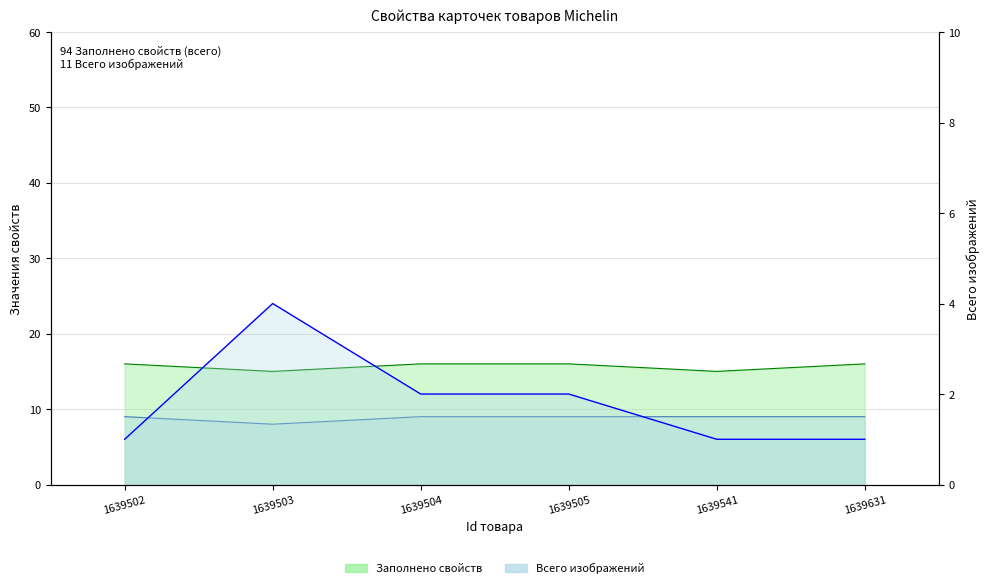

The Заполнено свойств series shows 28 at 1639504. True or false?

False